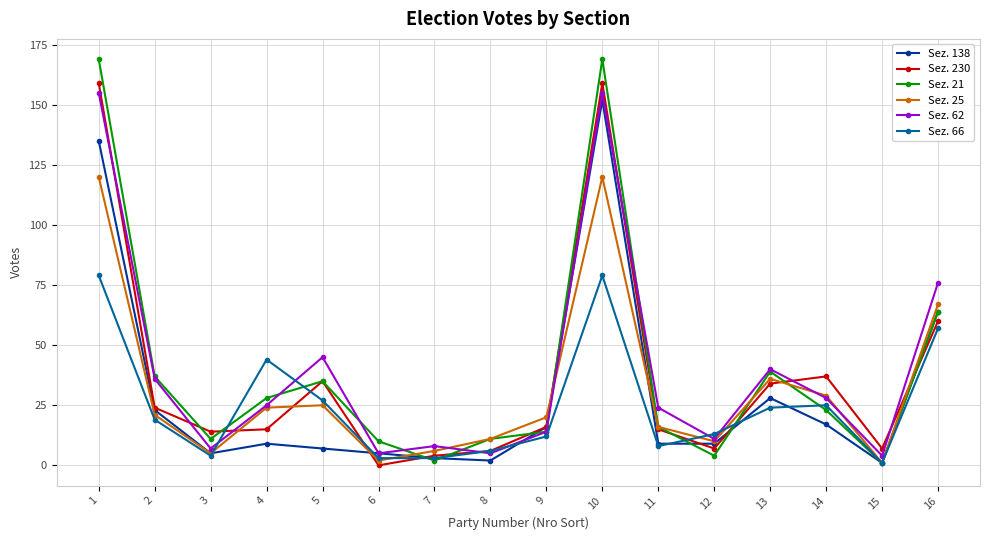

Which series ends up on top after the final intersection of Sez. 66 and Sez. 62?

Sez. 62